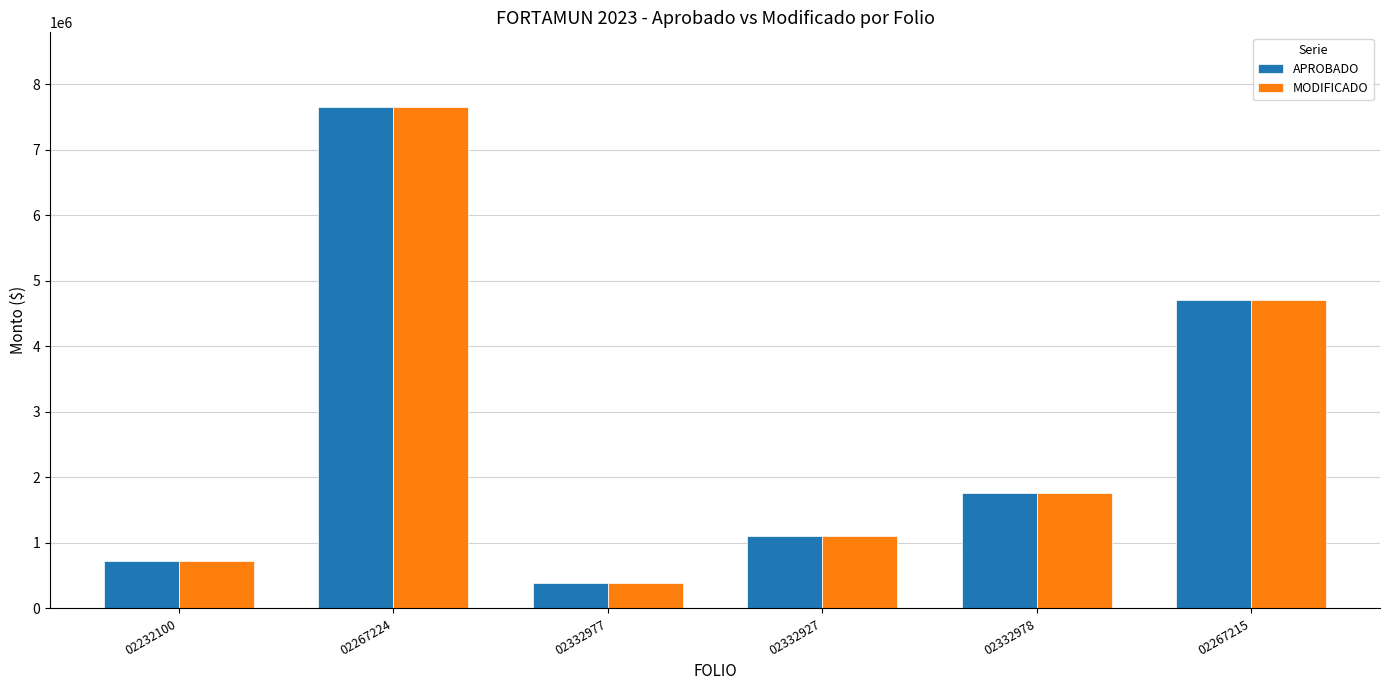

Is the value of MODIFICADO at 02232100 greater than the value of APROBADO at 02267224?

No